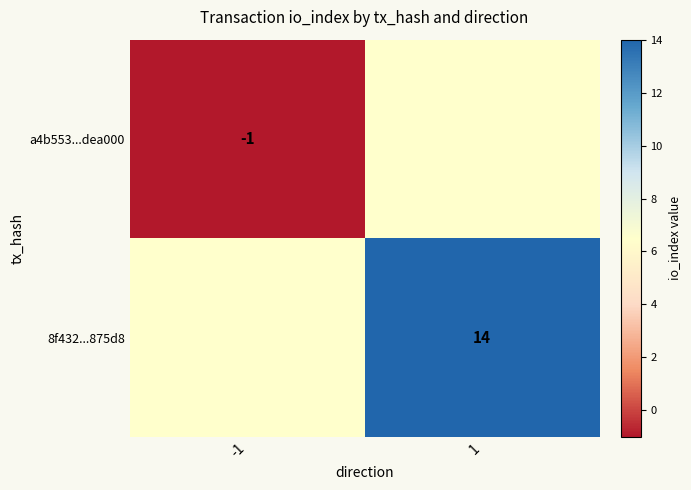

Is the value of a4b553...dea000 at -1 greater than the value of 8f432...875d8 at 1?

No